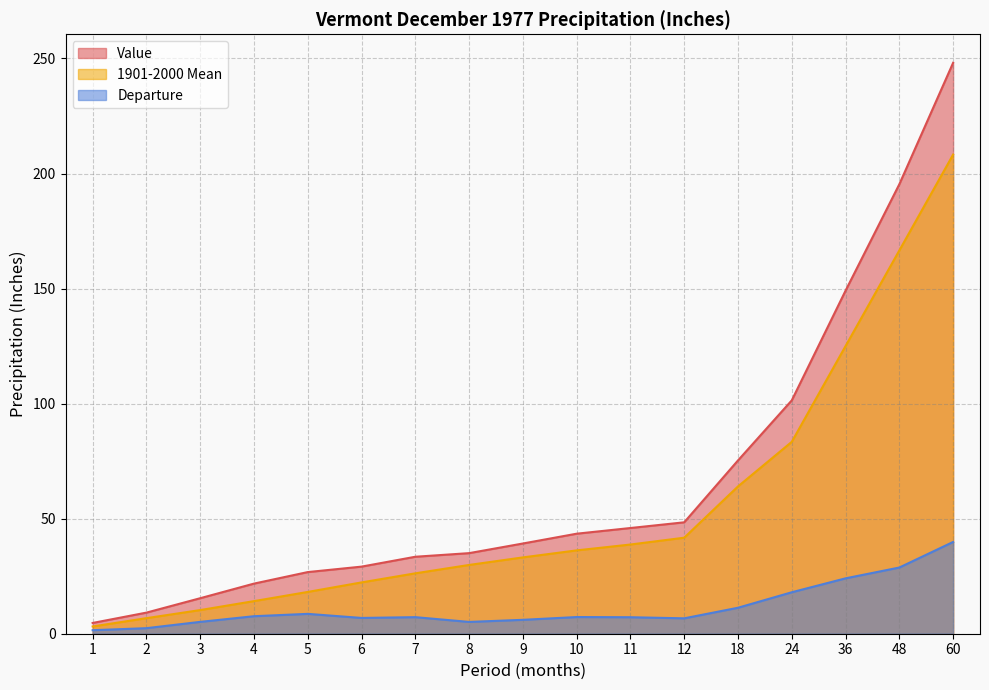

Does the chart have visible grid lines?

Yes